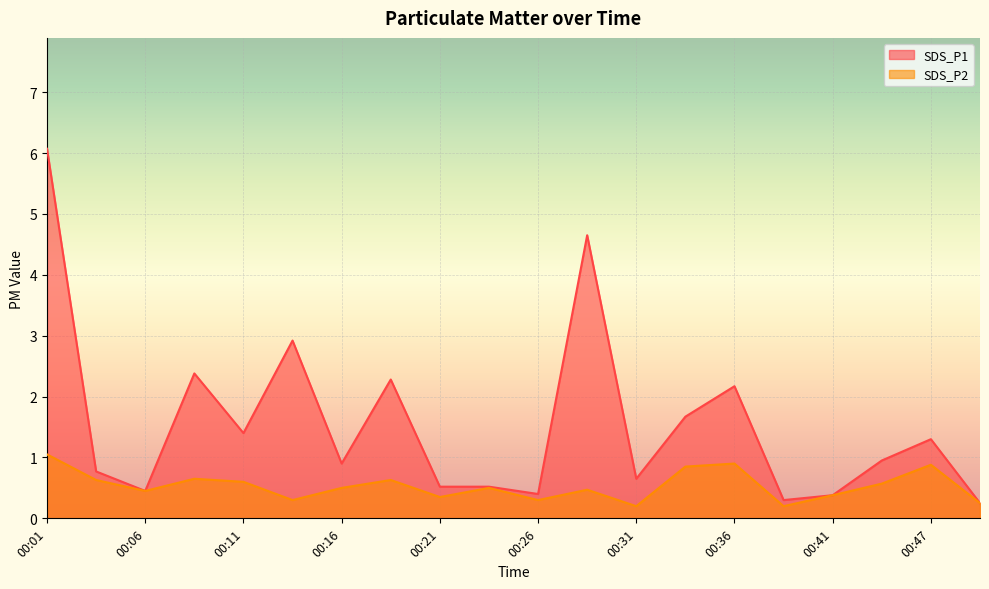

Rank the series by their average value, from lowest to highest.

SDS_P2, SDS_P1